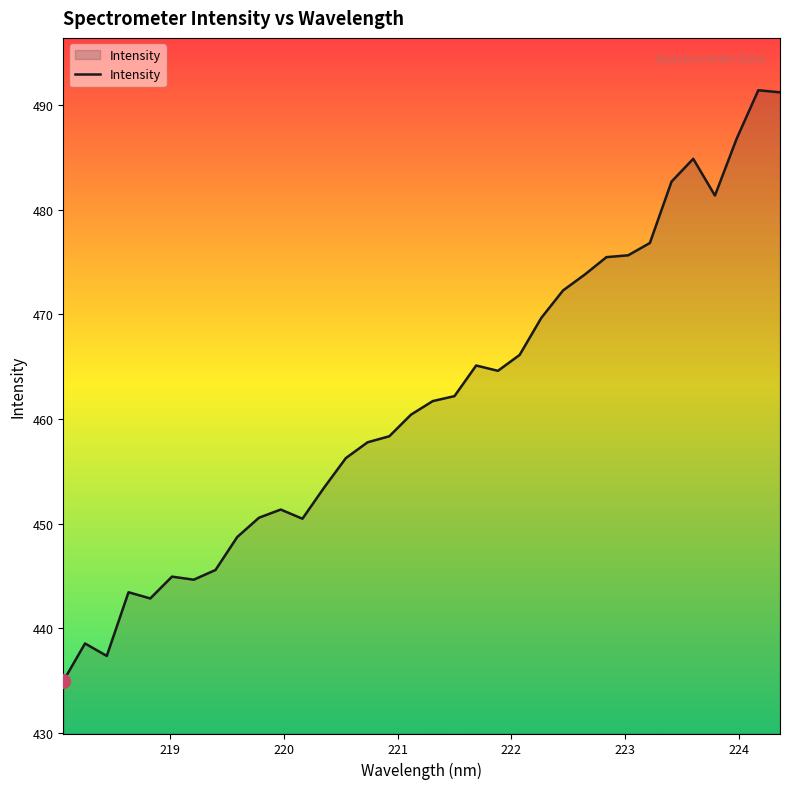

What is the difference between the maximum and minimum values?

56.4